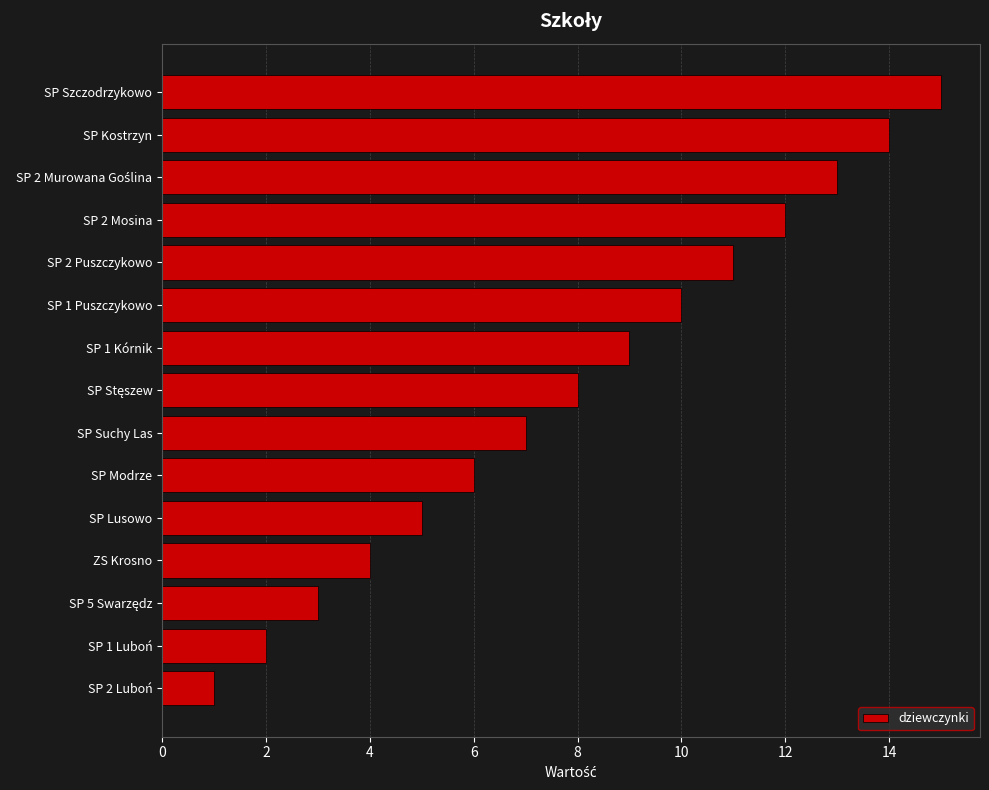

True or false: the data shows 7 at SP 2 Puszczykowo.

False